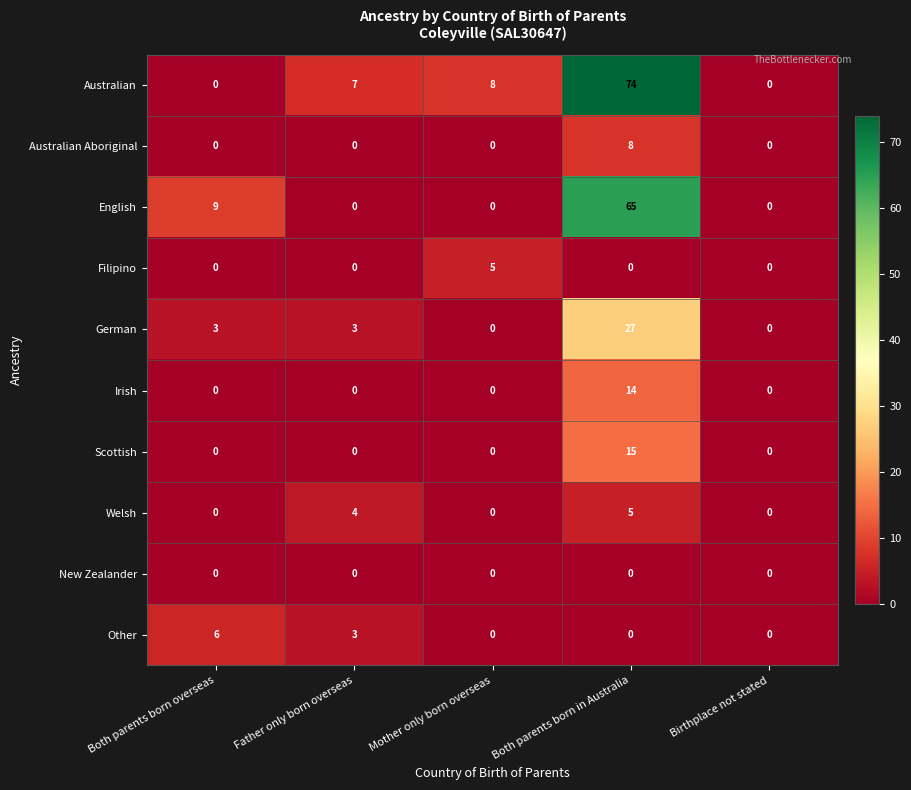

The Filipino series shows 2 at Both parents born in Australia. True or false?

False